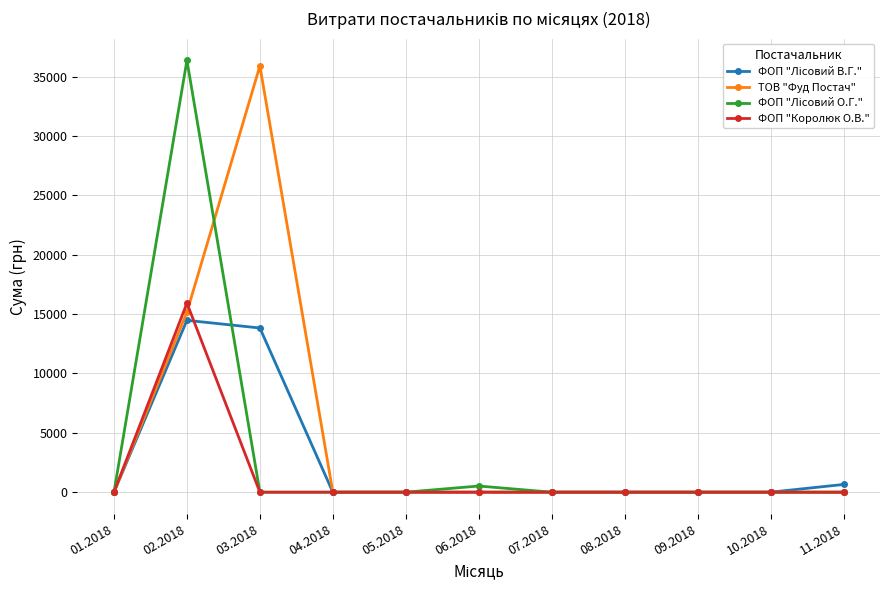

What is the maximum value for ТОВ "Фуд Постач"?

35891.5